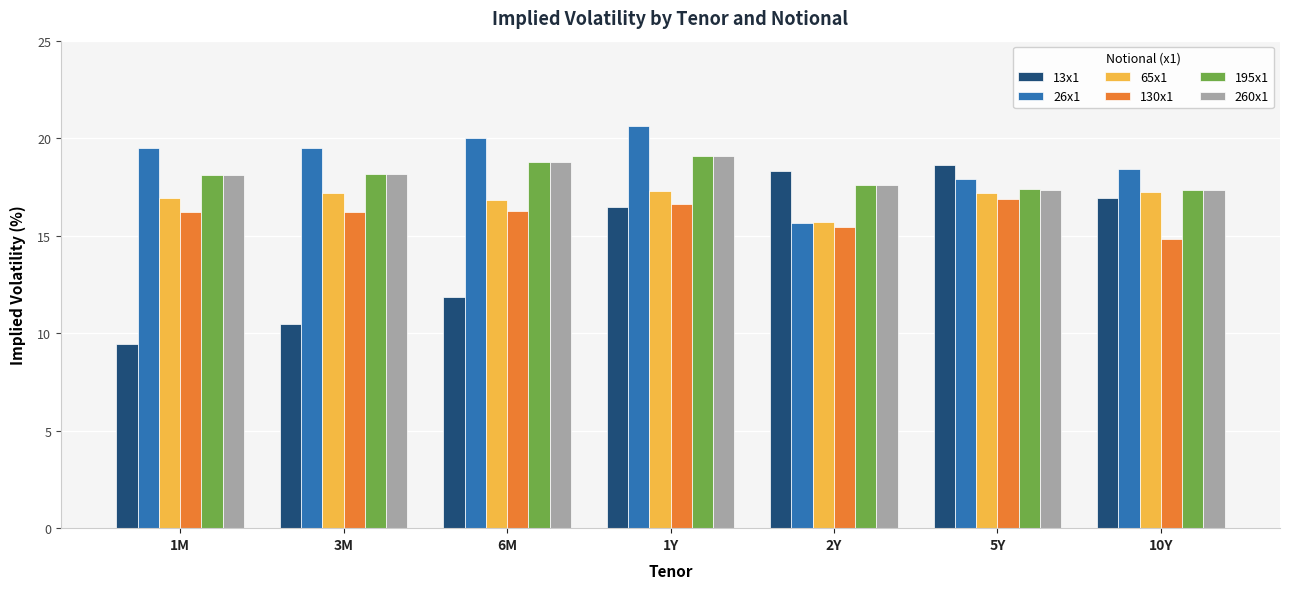

Does the chart contain stacked bars?

No